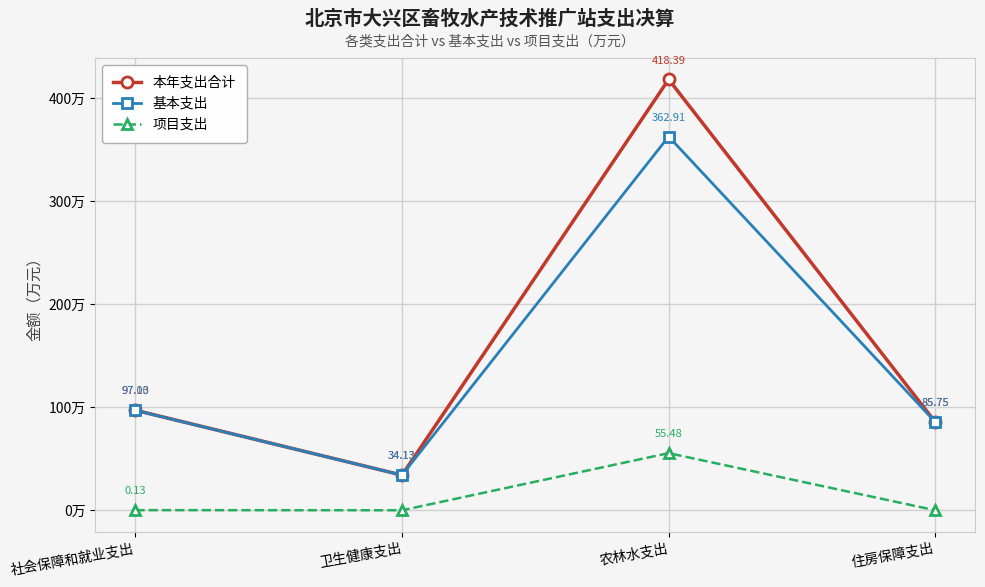

True or false: 项目支出 and 本年支出合计 intersect in this chart.

False